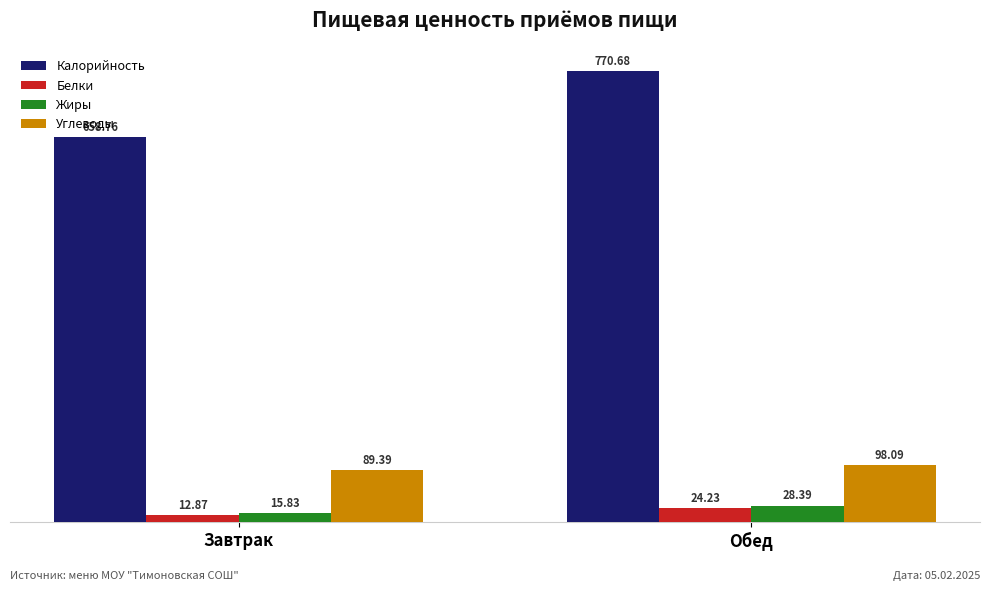

How many groups of bars are there?

2